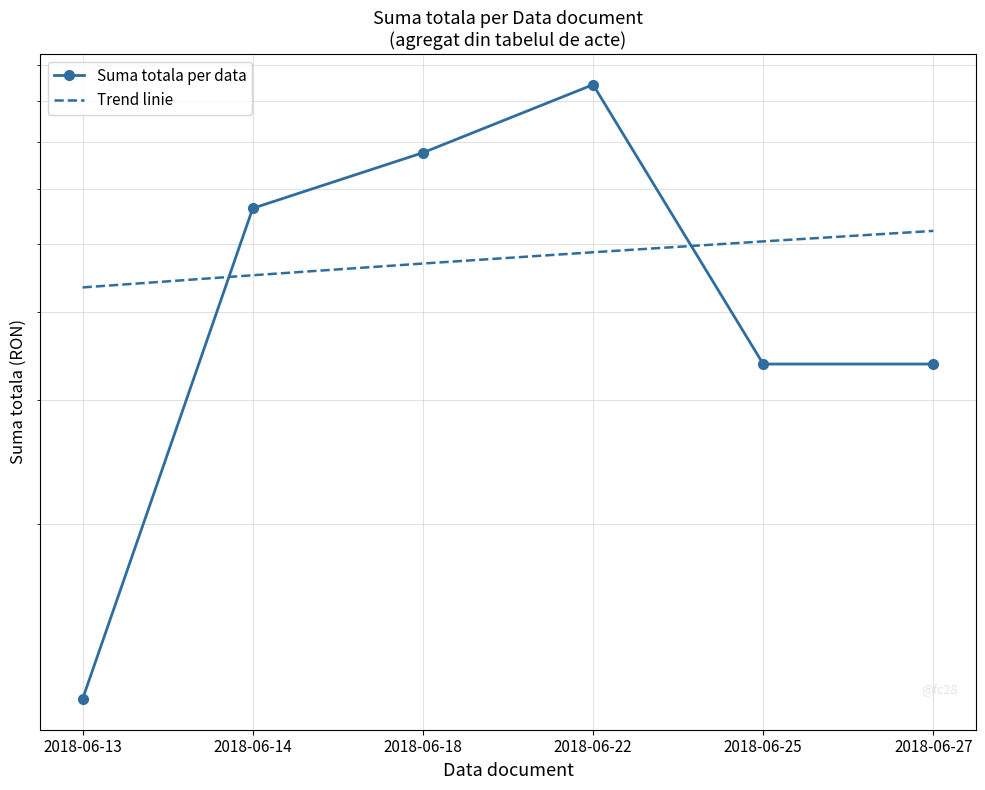

Is the value of Trend linie at 2018-06-22 greater than the value of Suma totala per data at 2018-06-25?

Yes